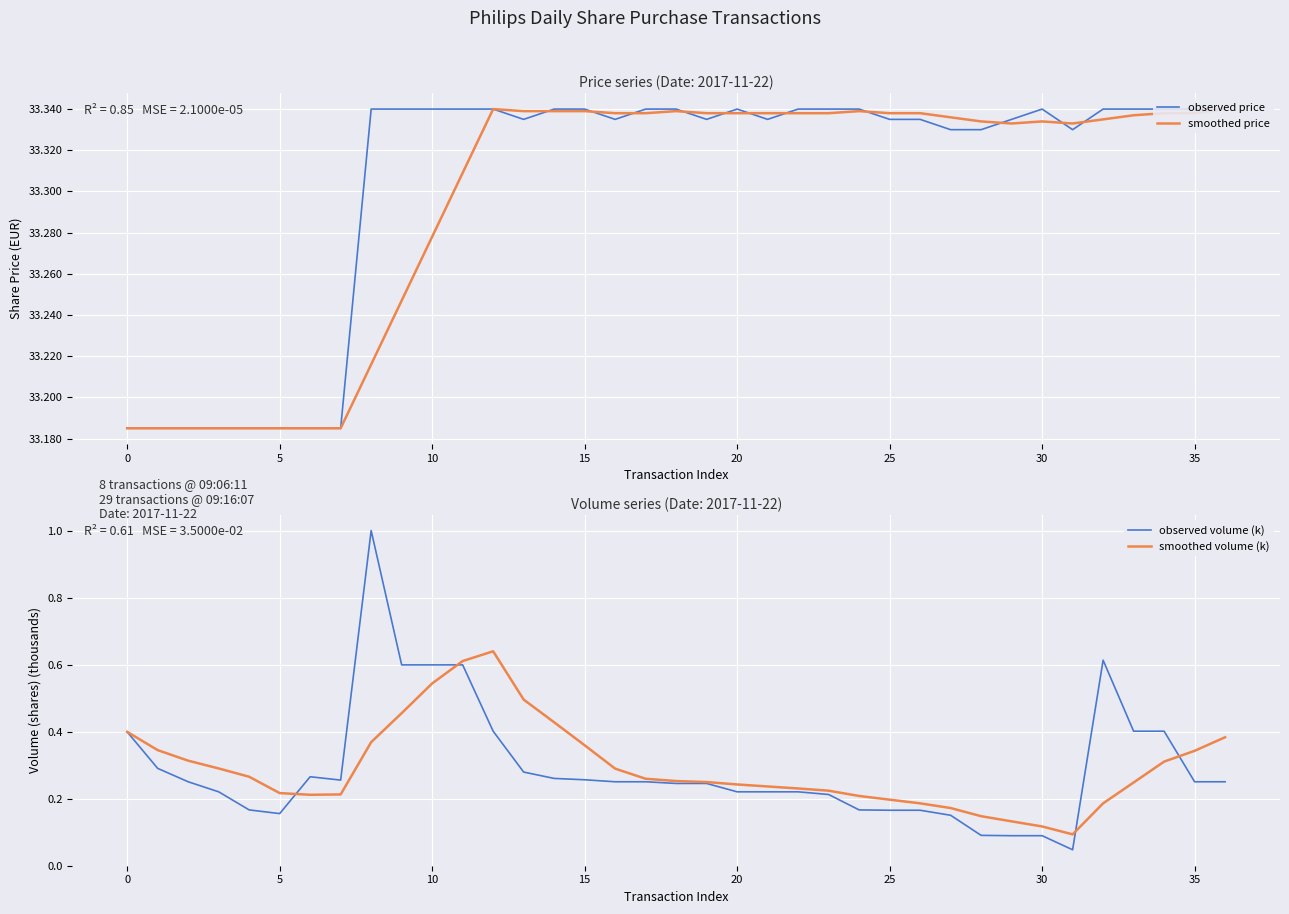

What is the spread (max minus min) of values at 23?

33.1